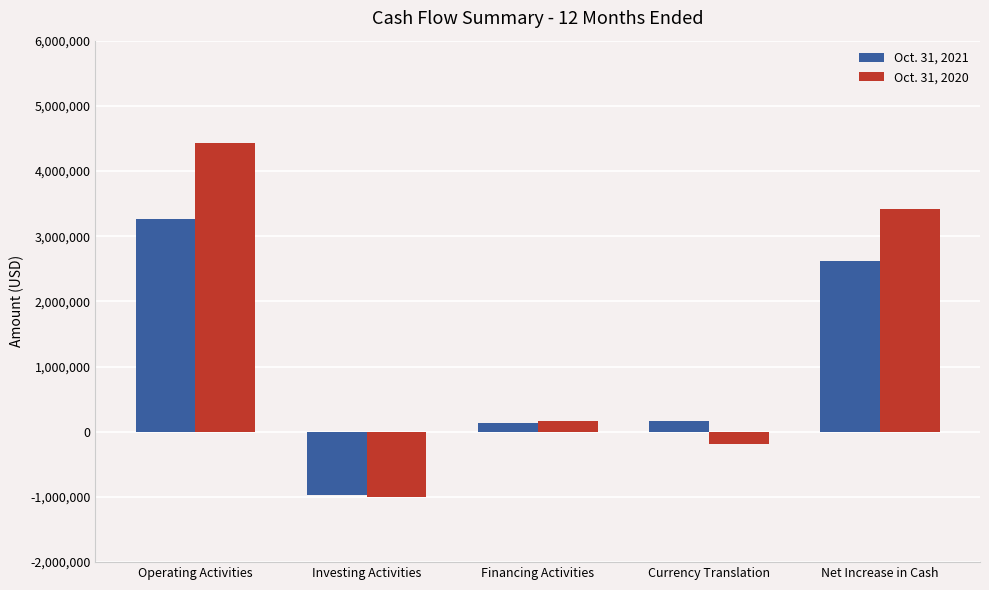

How many bars are there in total?

10